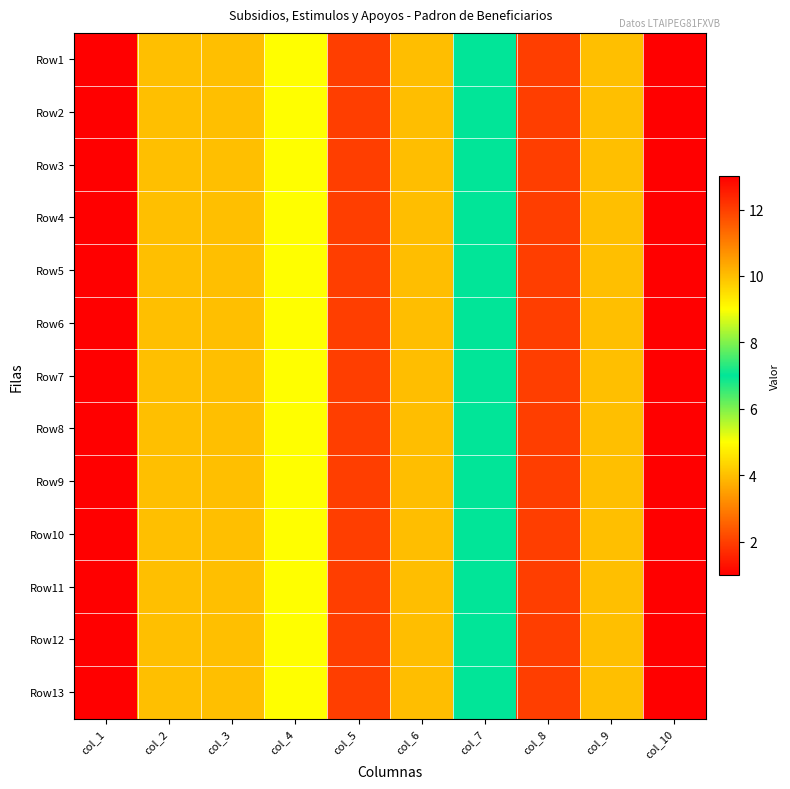

List the series in order of their peak value, highest first.

Row1, Row2, Row3, Row4, Row5, Row6, Row7, Row8, Row9, Row10, Row11, Row12, Row13